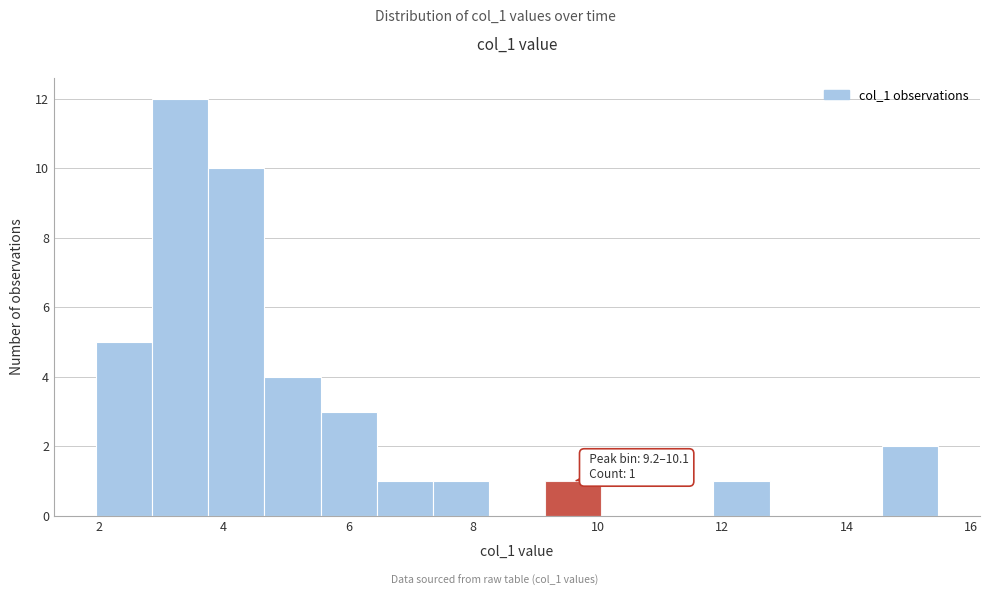

Over which range of the x-axis is the bar tallest?

2.8 to 3.8